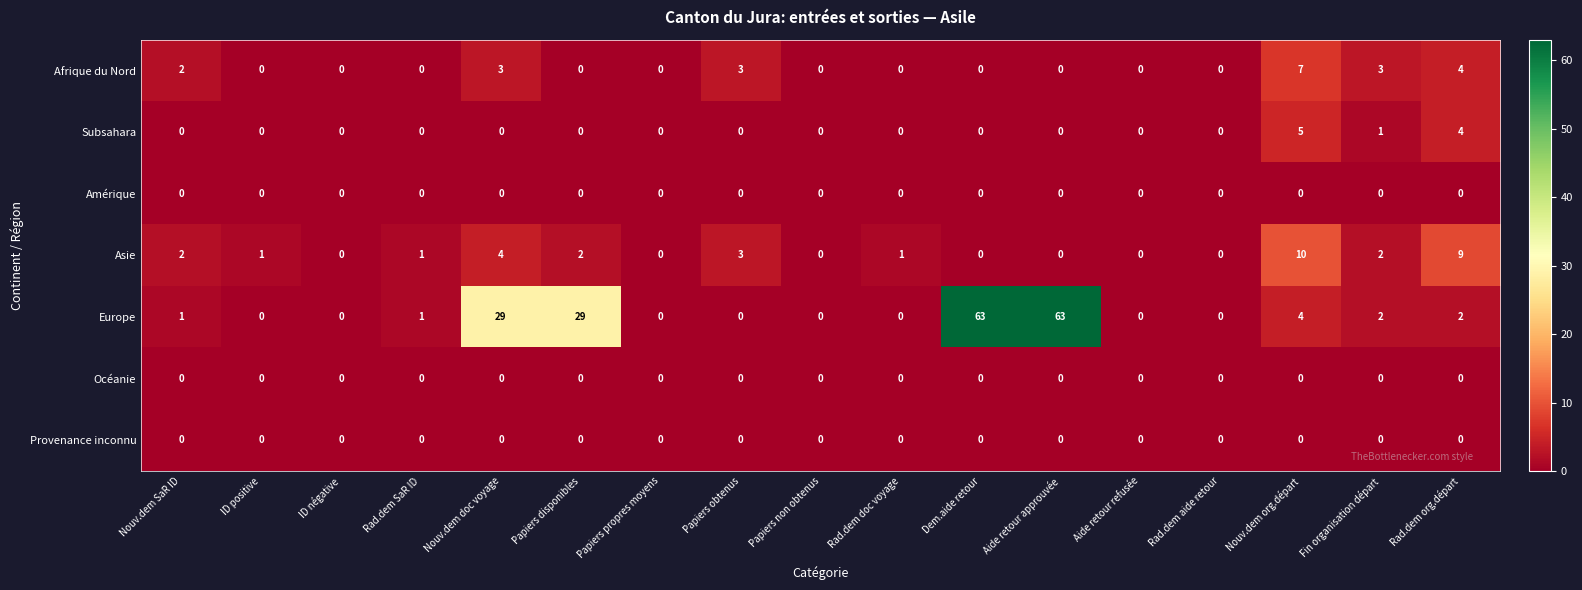

Which series has the widest spread of values?

Europe